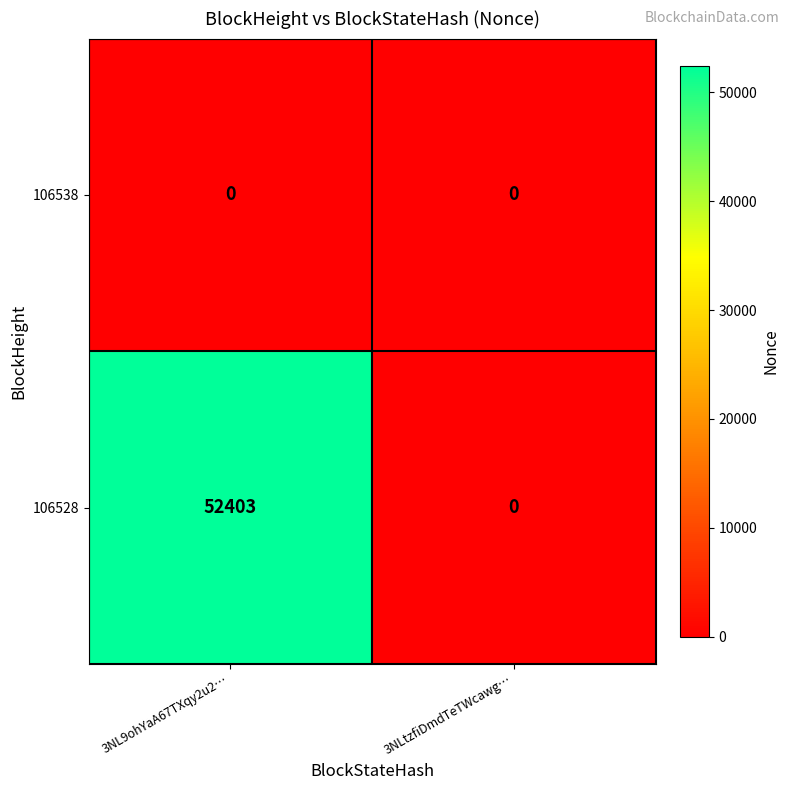

At how many categories does at least one series exceed 3403?

1